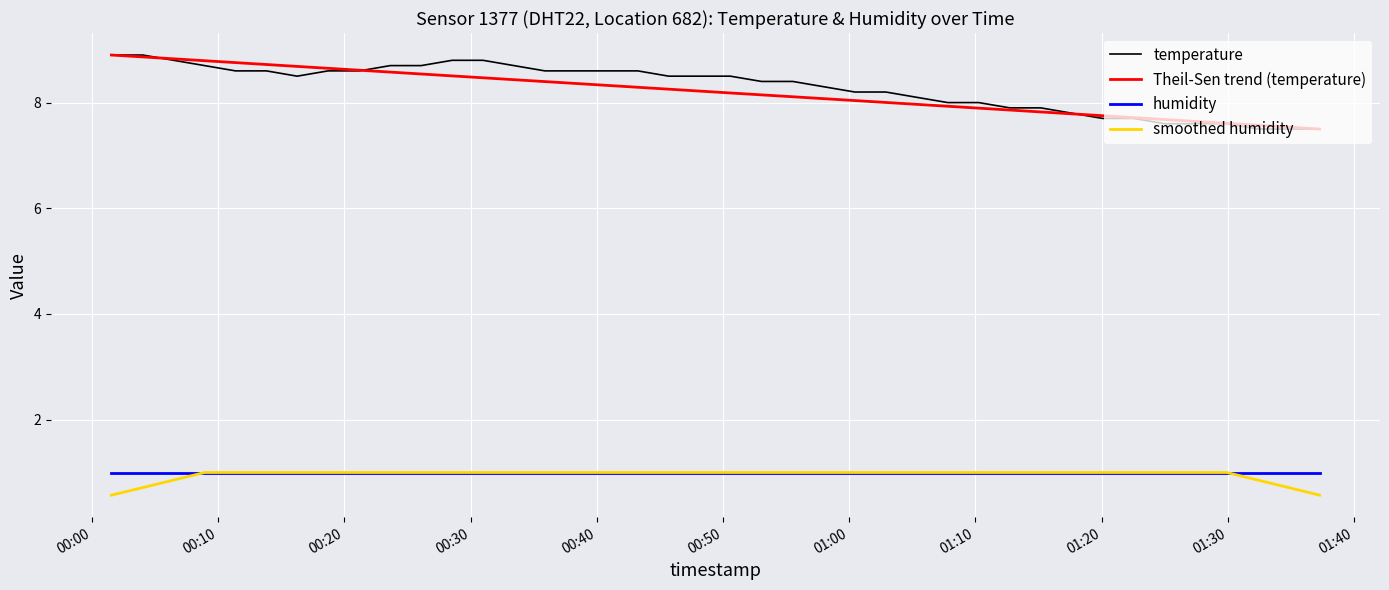

What is the minimum value shown in the chart?

0.6